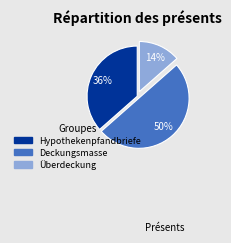

To the nearest percent, what is the combined percentage of Hypothekenpfandbriefe and Überdeckung?

50%